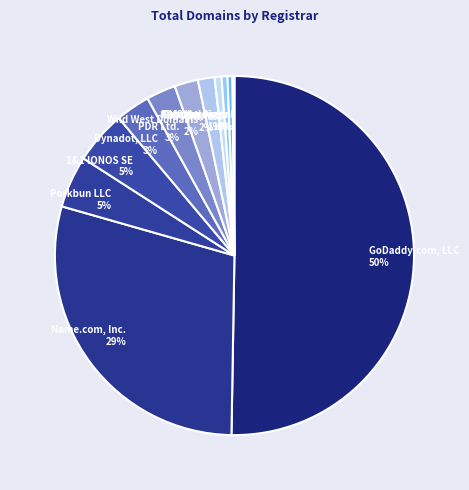

Which has a higher value, DNC Holdings or Porkbun LLC?

Porkbun LLC